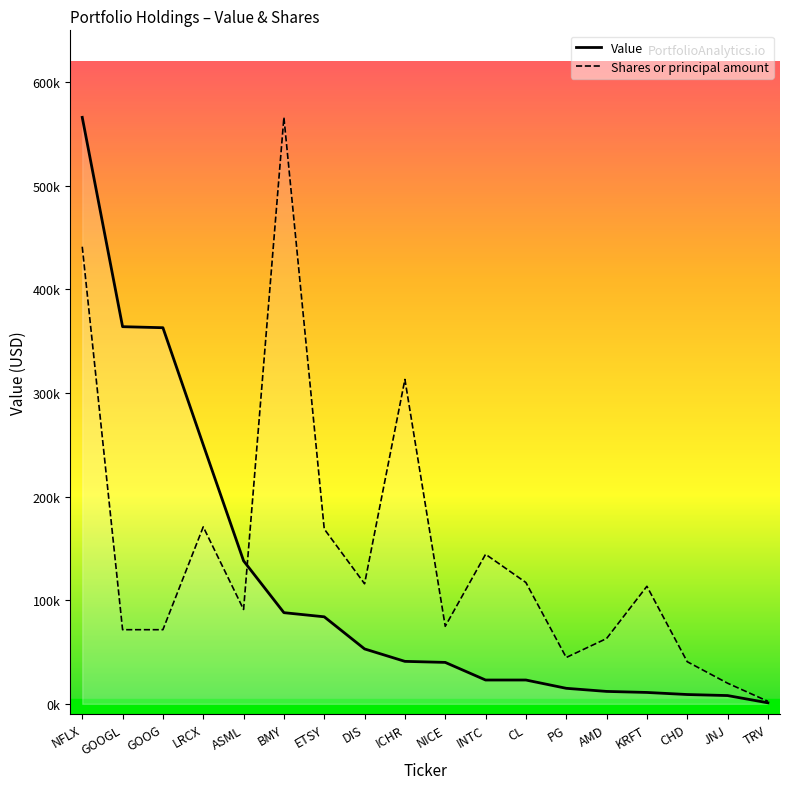

True or false: Value and Shares or principal amount intersect in this chart.

True